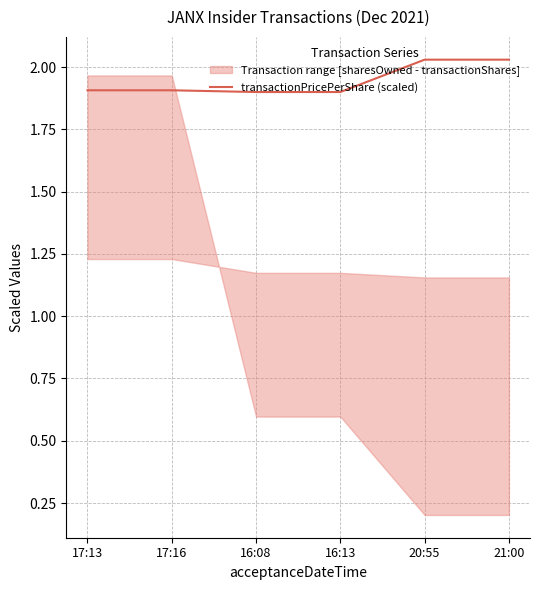

What is the lowest value of the transactionPricePerShare (scaled) series?

1.9